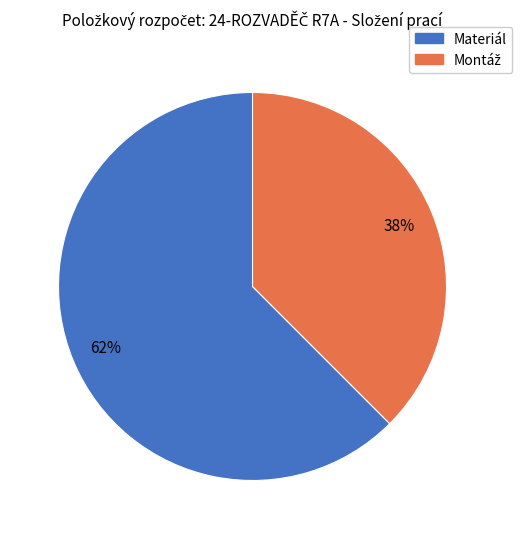

To the nearest percent, what is the average slice percentage?

50%